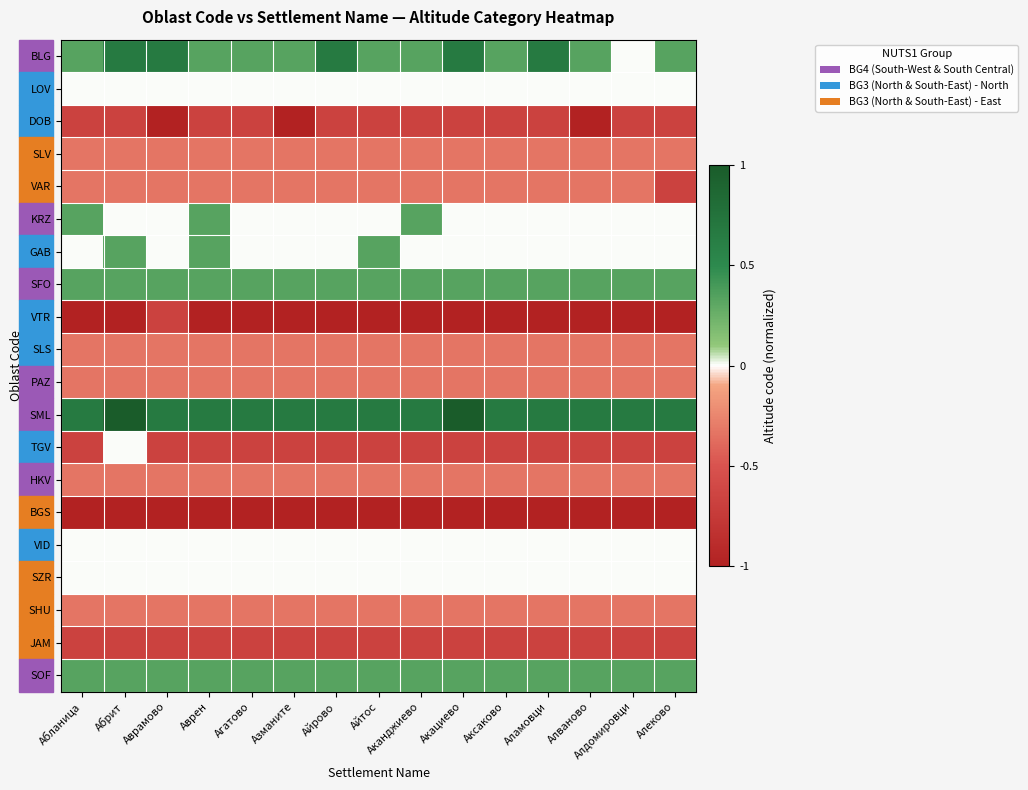

What is the spread (max minus min) of values at Алдомировци?

1.7